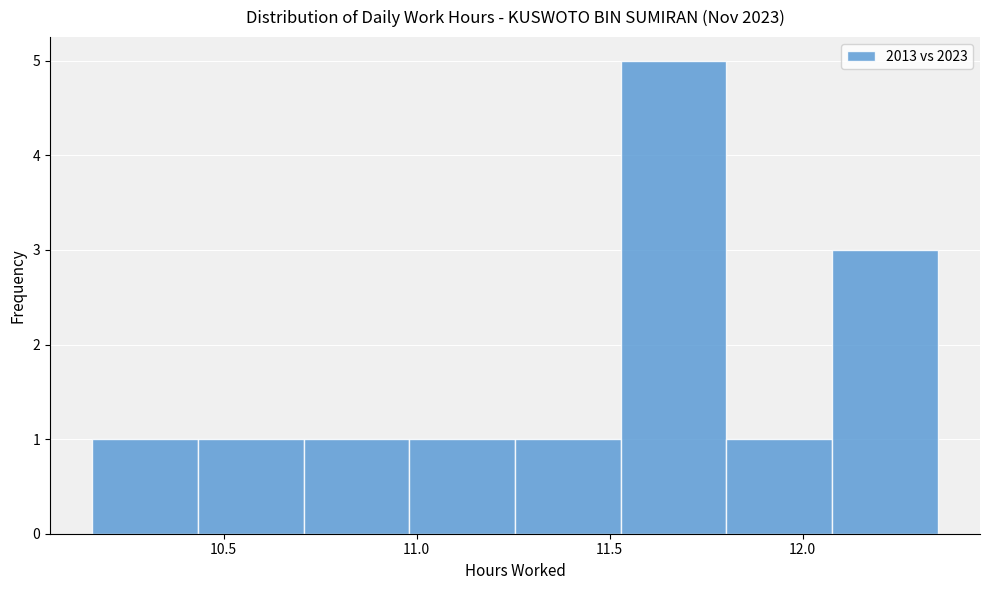

How tall is the bar that spans 10.15 to 10.45 on the x-axis? Neither the bar edges nor the heights are printed on the chart, so give them approximately, as read against the axes.

1